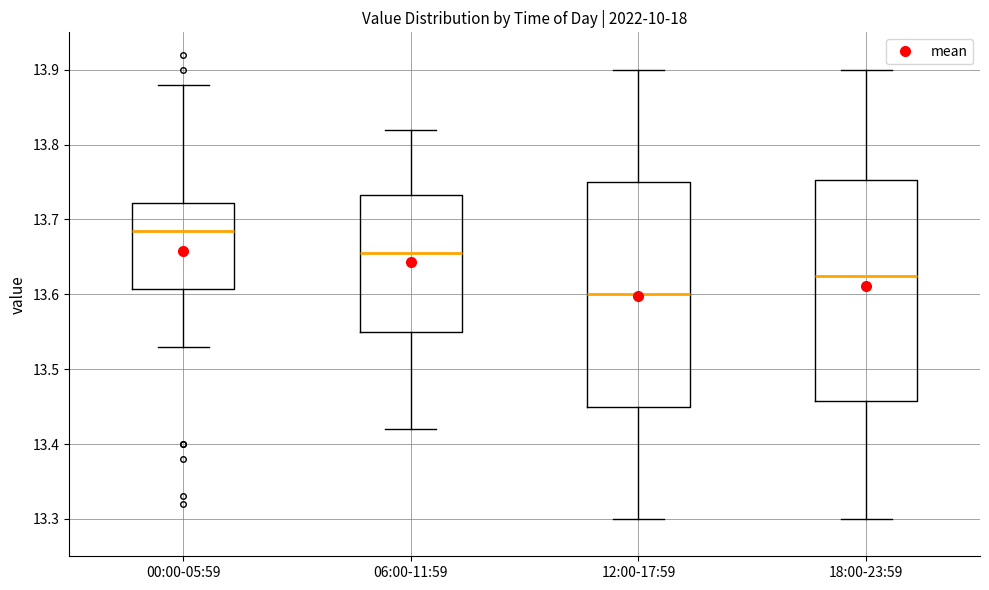

Which box's median line is the lowest?

12:00-17:59